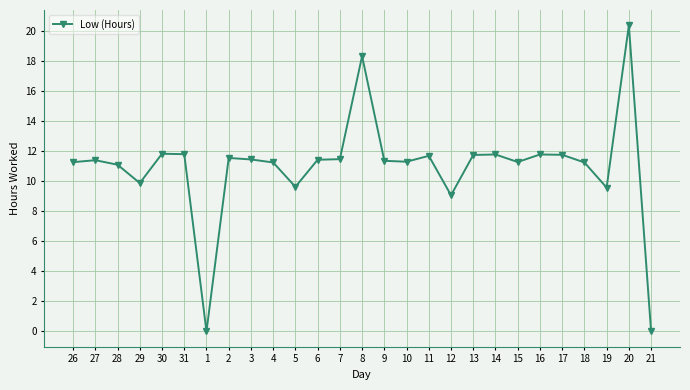

Which category has the highest value across all series?

20